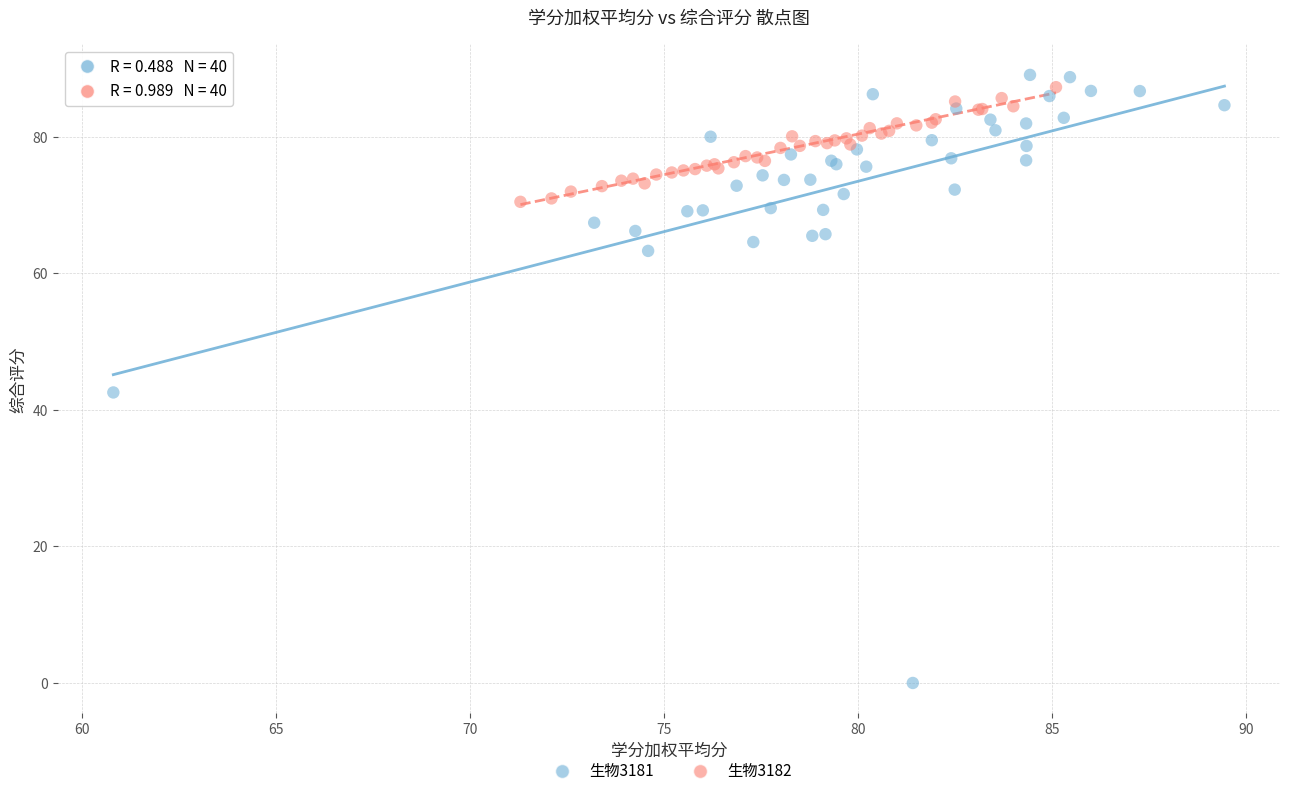

Which series reaches the minimum Y coordinate?

生物3181